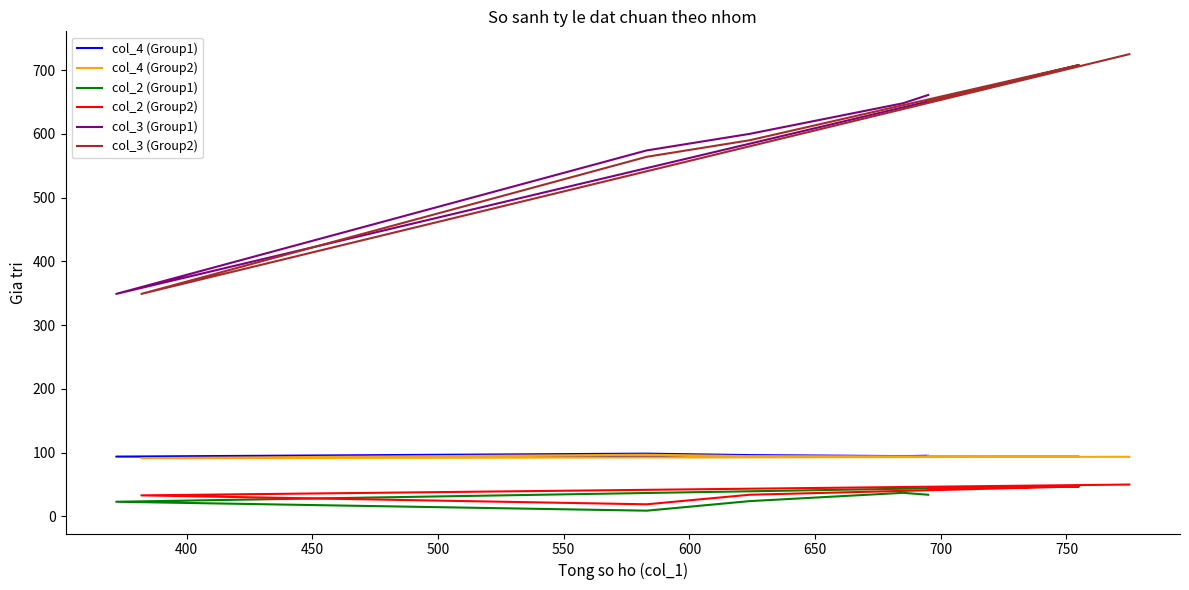

Rank the series at 600 from highest to lowest value.

col_3 (Group2), col_3 (Group1), col_4 (Group1), col_4 (Group2), col_2 (Group2), col_2 (Group1)